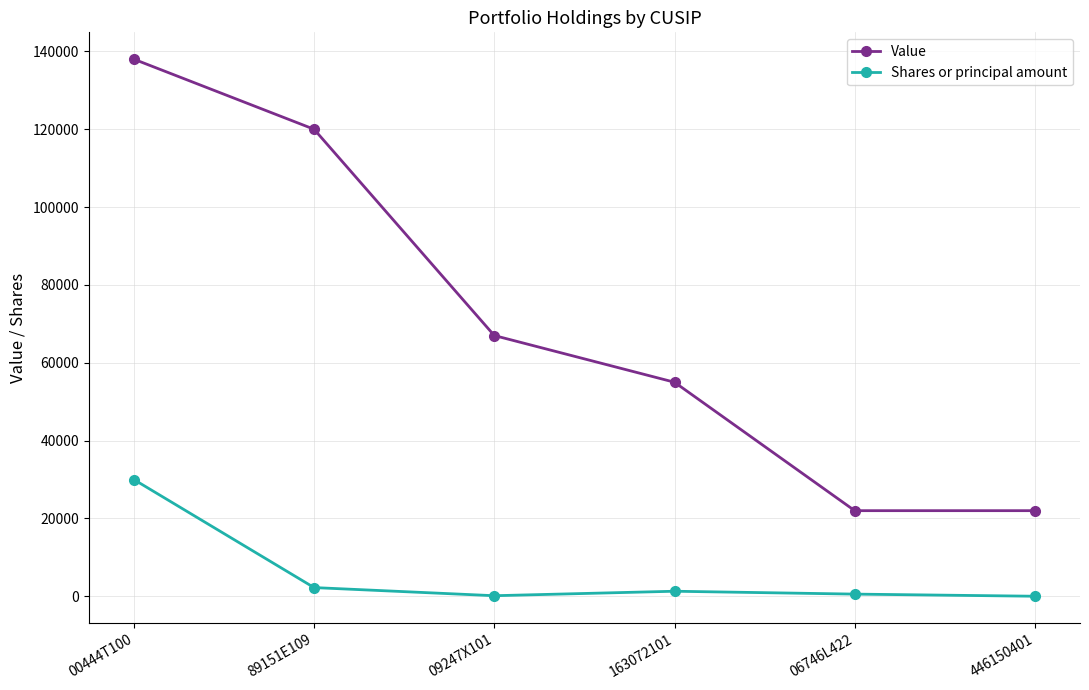

Which series changed the most between 89151E109 and 163072101?

Value